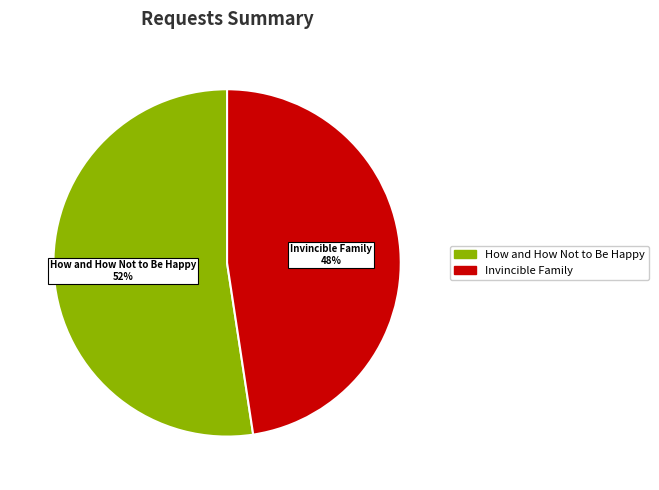

What is the smallest slice in the pie chart?

Invincible Family